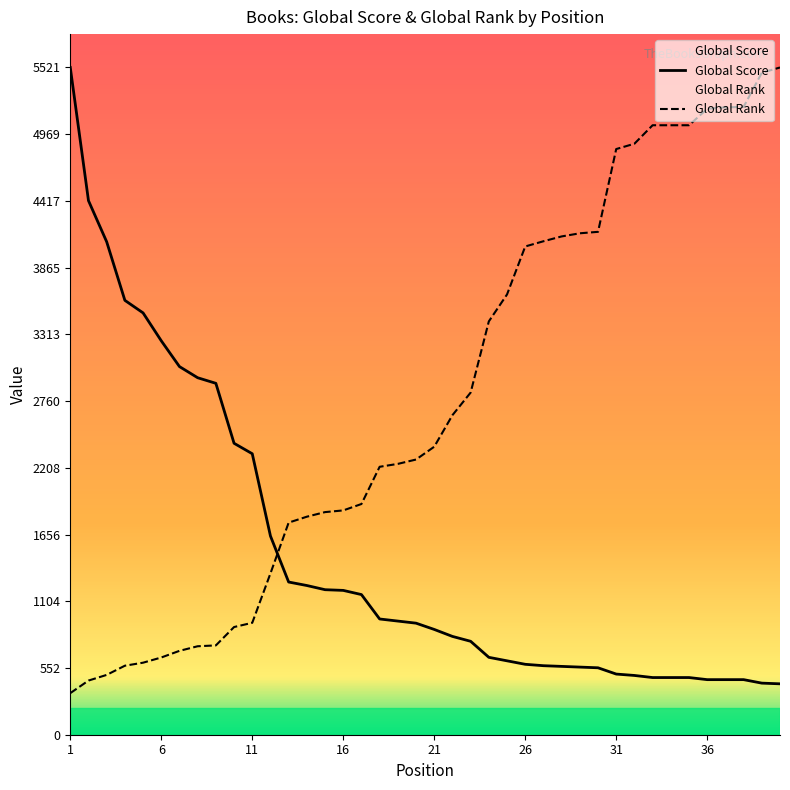

At which label does Global Score first exceed 923?

1